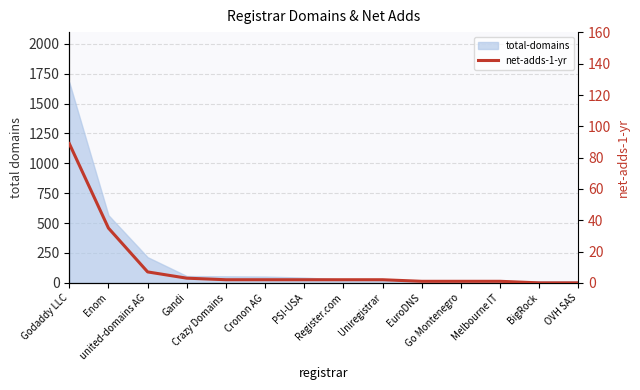

True or false: the data has more than 1 interior local peaks.

False